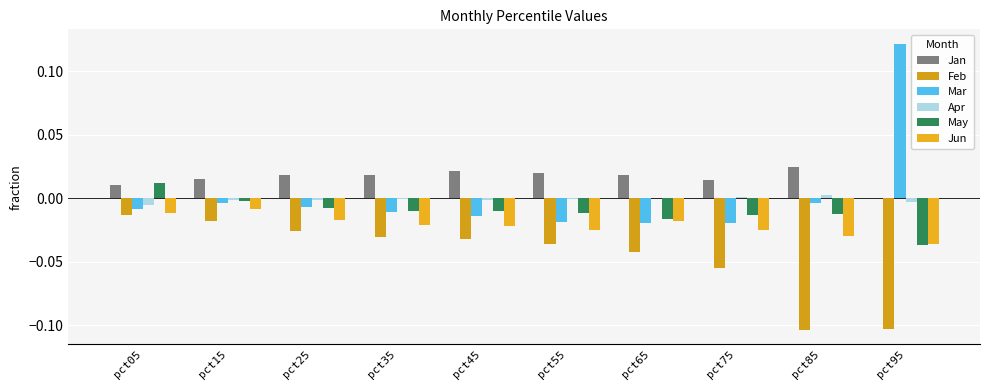

At which label does Mar first exceed 0?

pct95